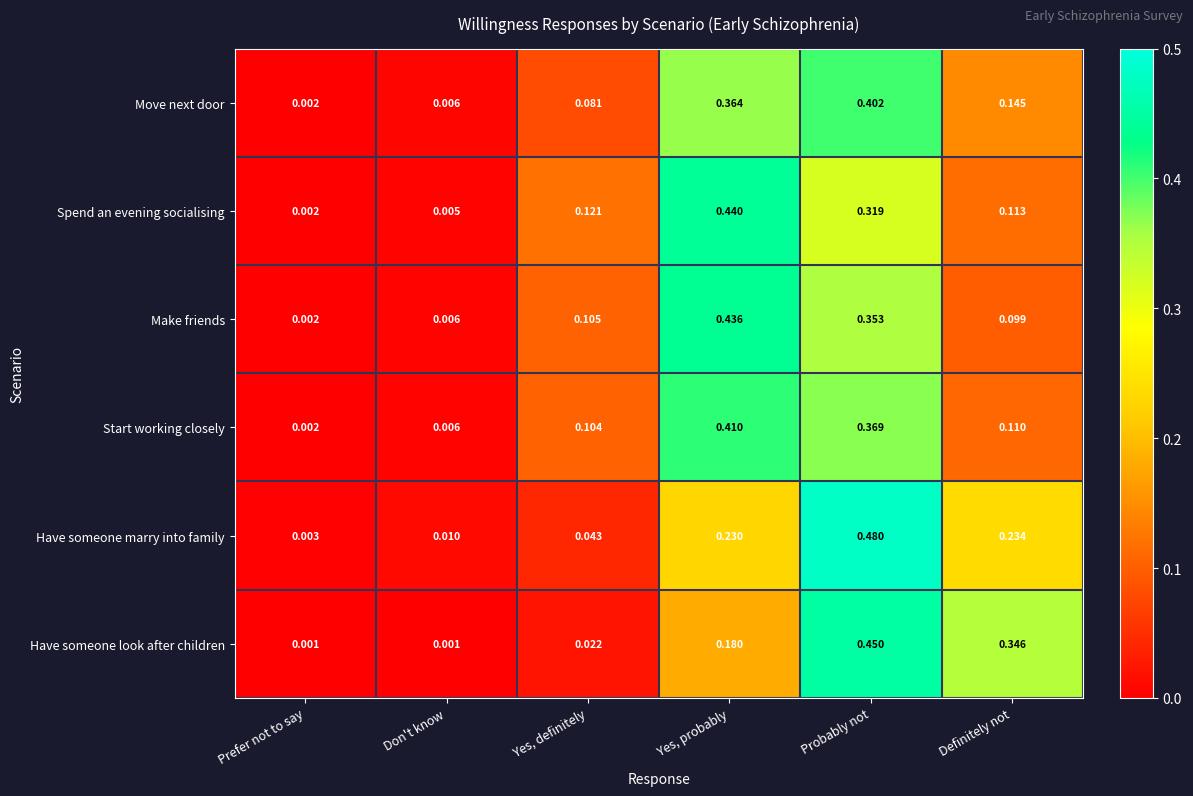

Is the value of Spend an evening socialising at Don't know greater than the value of Have someone marry into family at Prefer not to say?

Yes